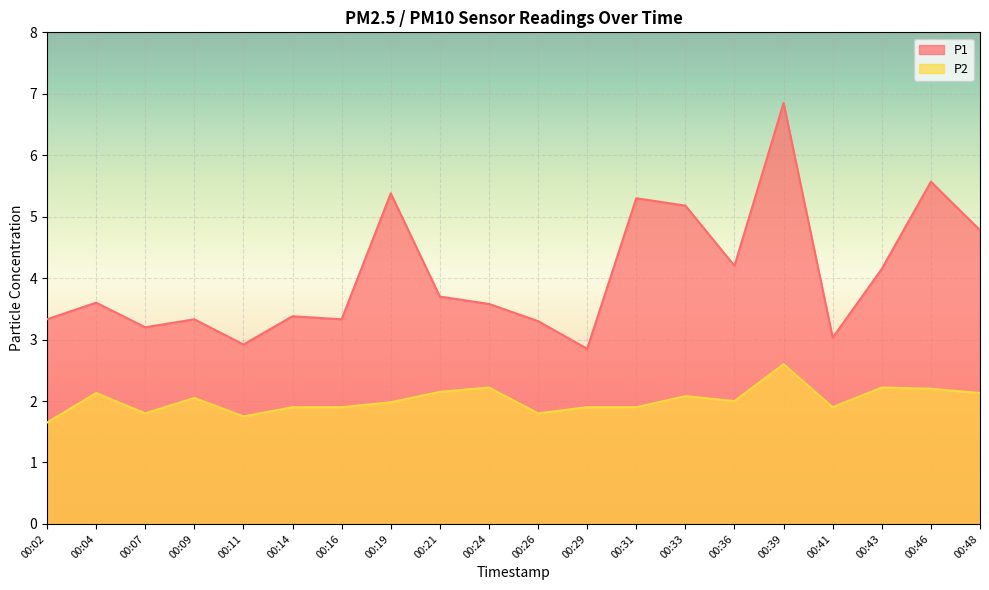

What is the total value across all series at 00:46?

7.8